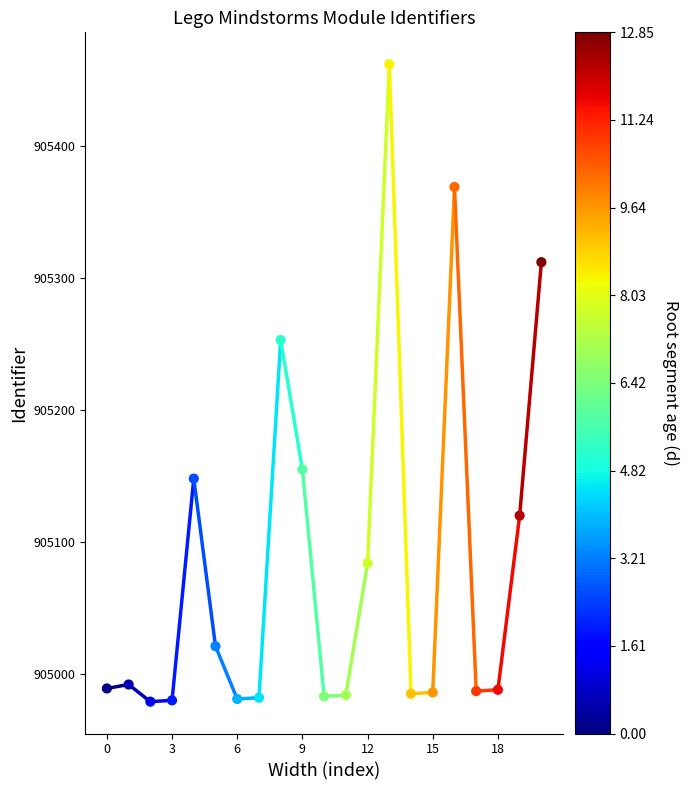

What Y value in the scatter plot is closest to 905220?

905253